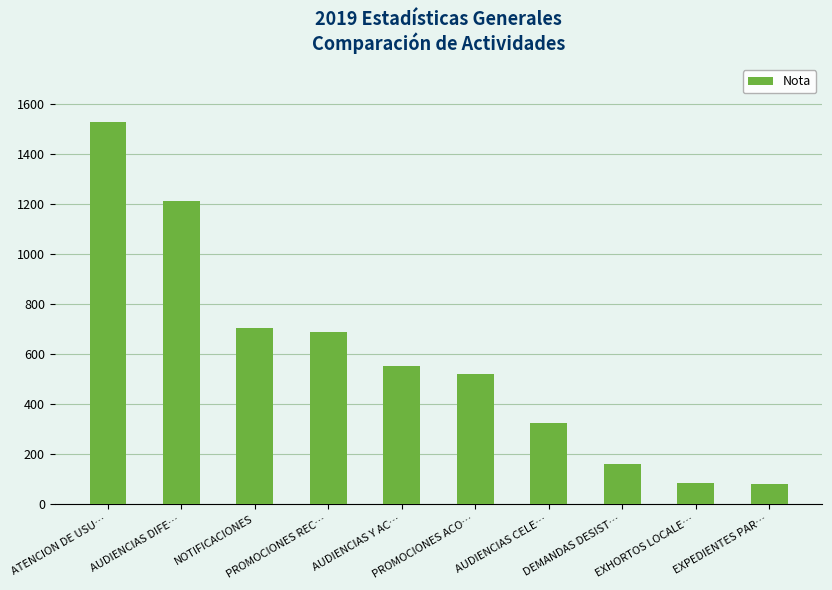

What is the difference between the maximum and second lowest values?

1446